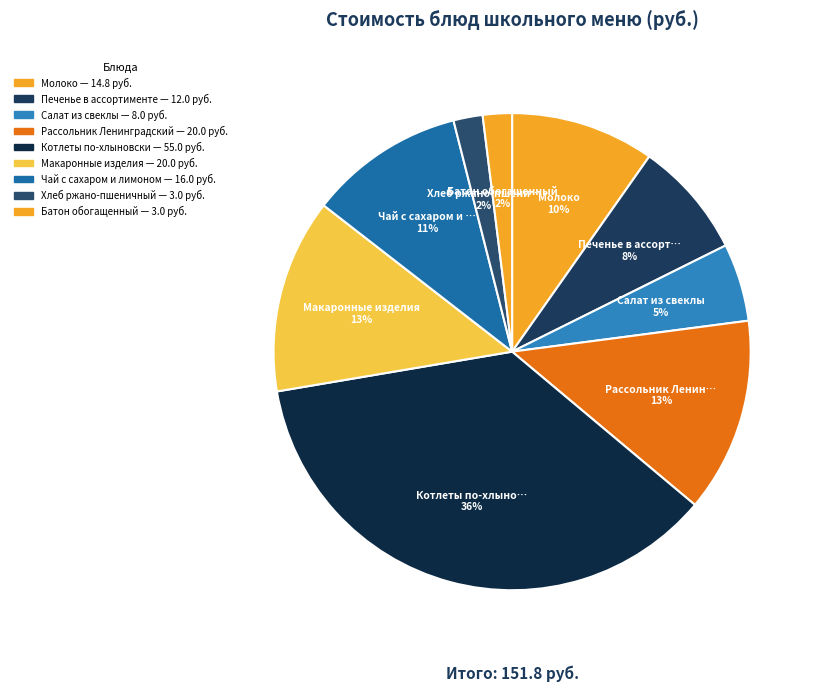

Is the sum of Чай с сахаром и лимоном and Батон обогащенный greater than half?

No